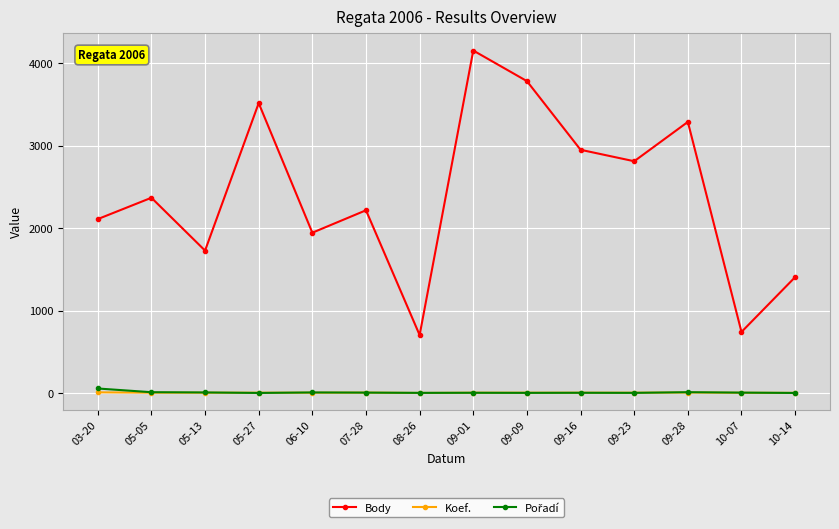

Where is the first local maximum for Body?

05-05